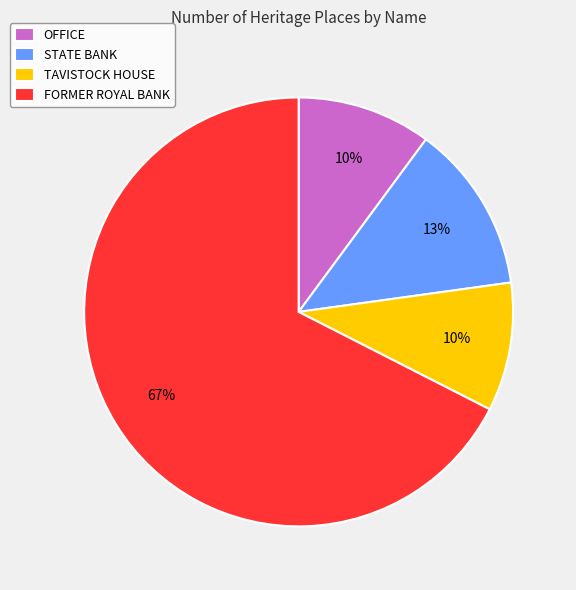

Which slice represents more than half of the pie?

FORMER ROYAL BANK